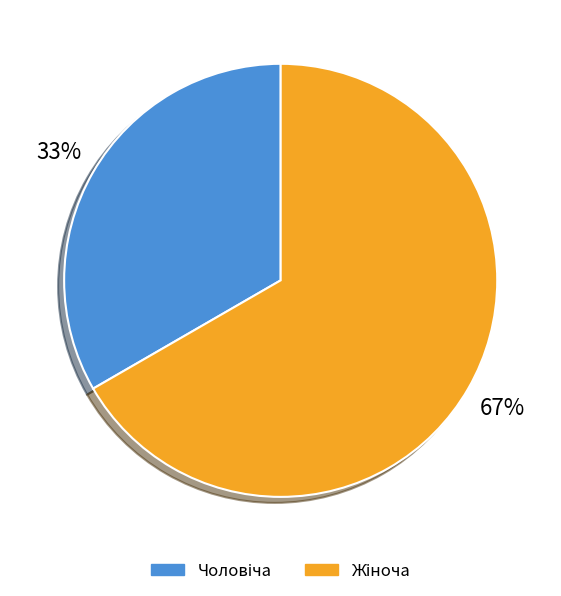

Is there any slice that represents more than half of the pie?

Yes